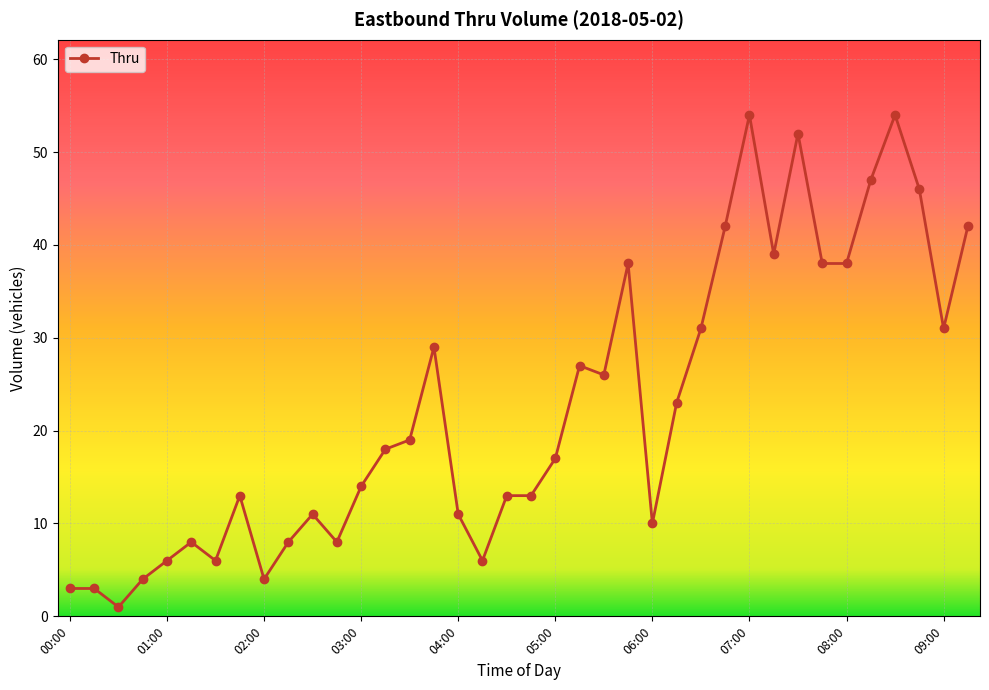

What is the value of the 31st point from the left?

52